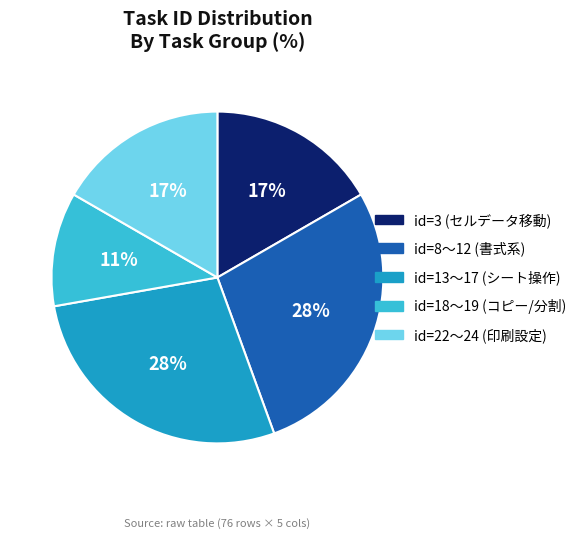

To the nearest percent, what is the difference between the id=13〜17 (シート操作) and id=22〜24 (印刷設定) slice percentages?

11%